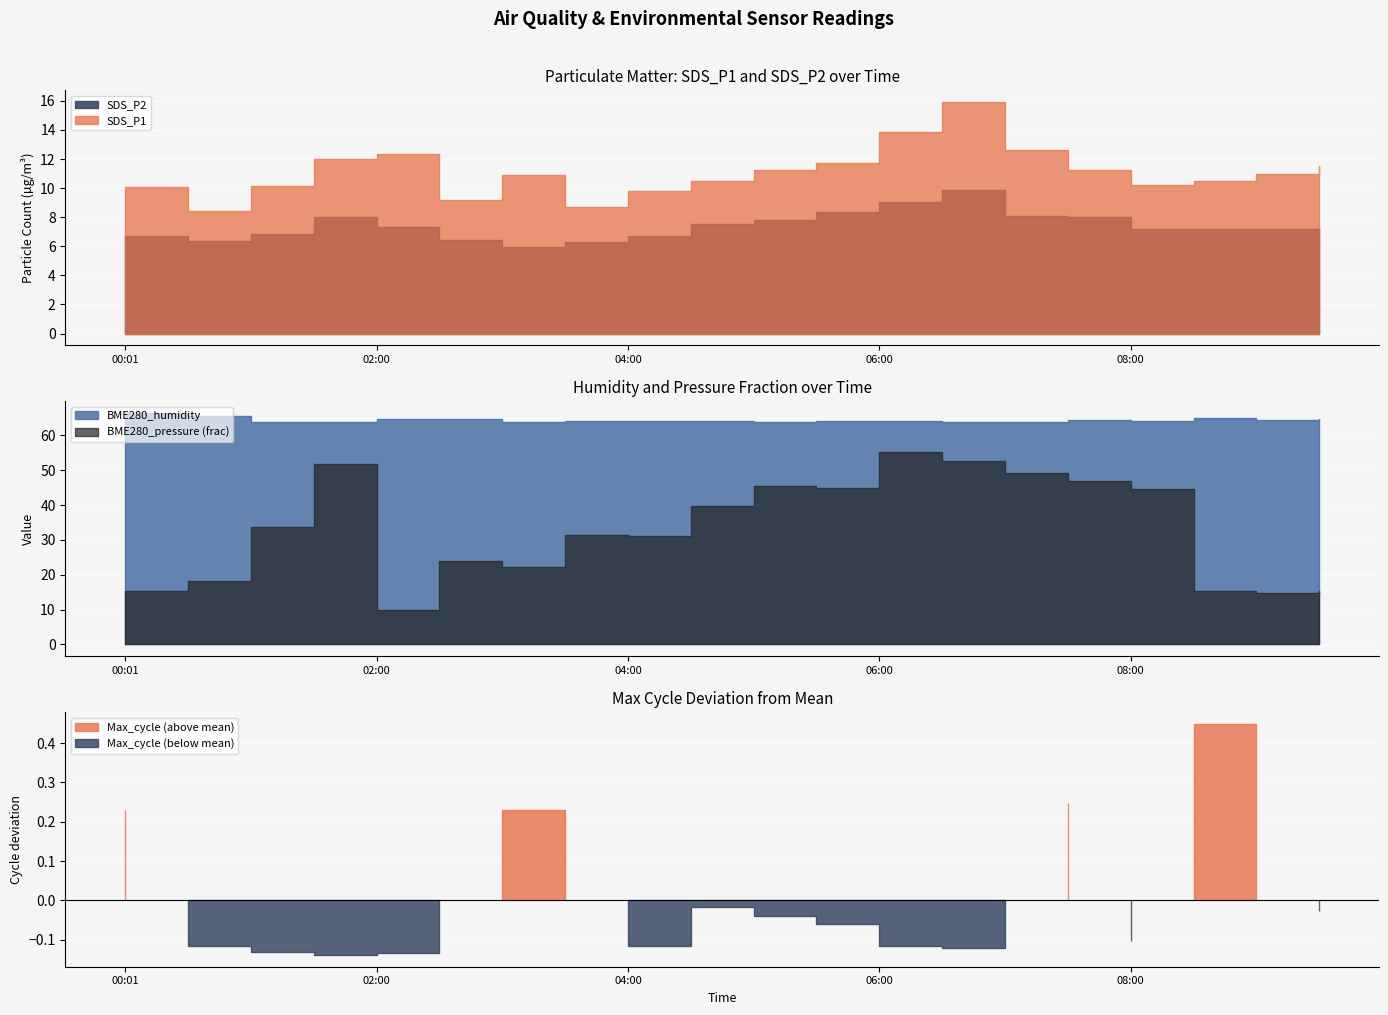

At which label does Max_cycle_norm reach its minimum?

01:30